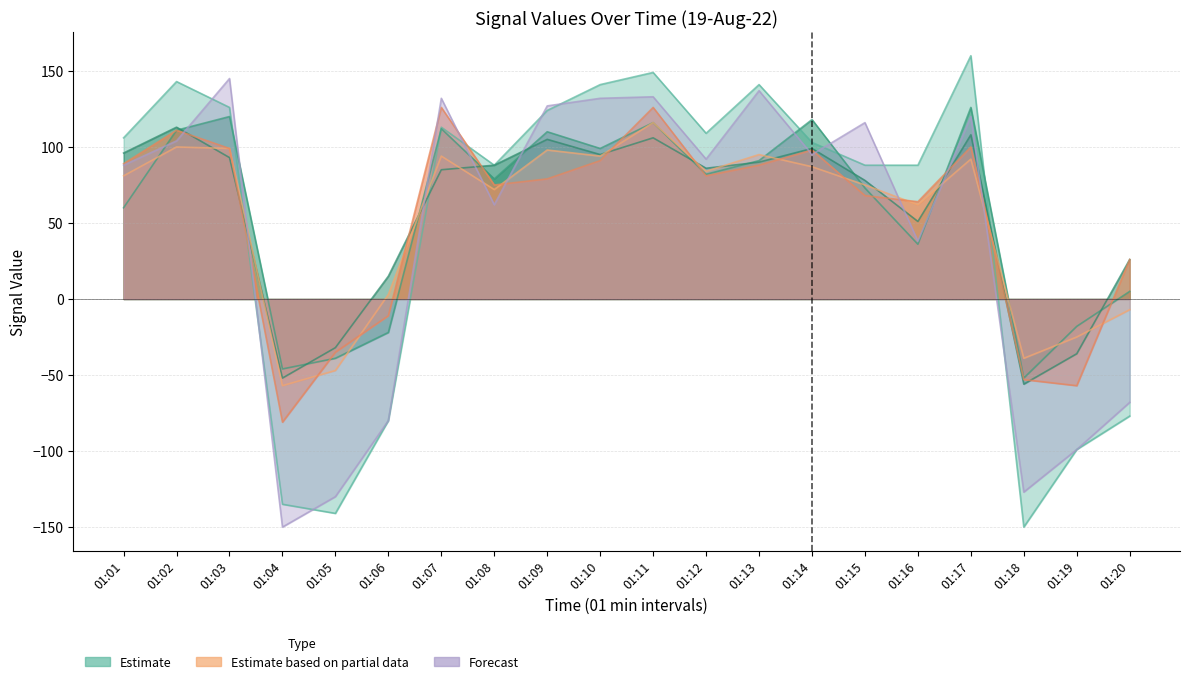

Which category has the highest value in the col_4 series?

01:17